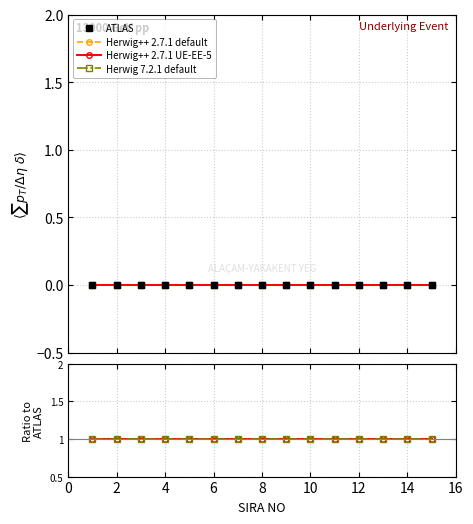

What is the maximum value shown in the chart?

1